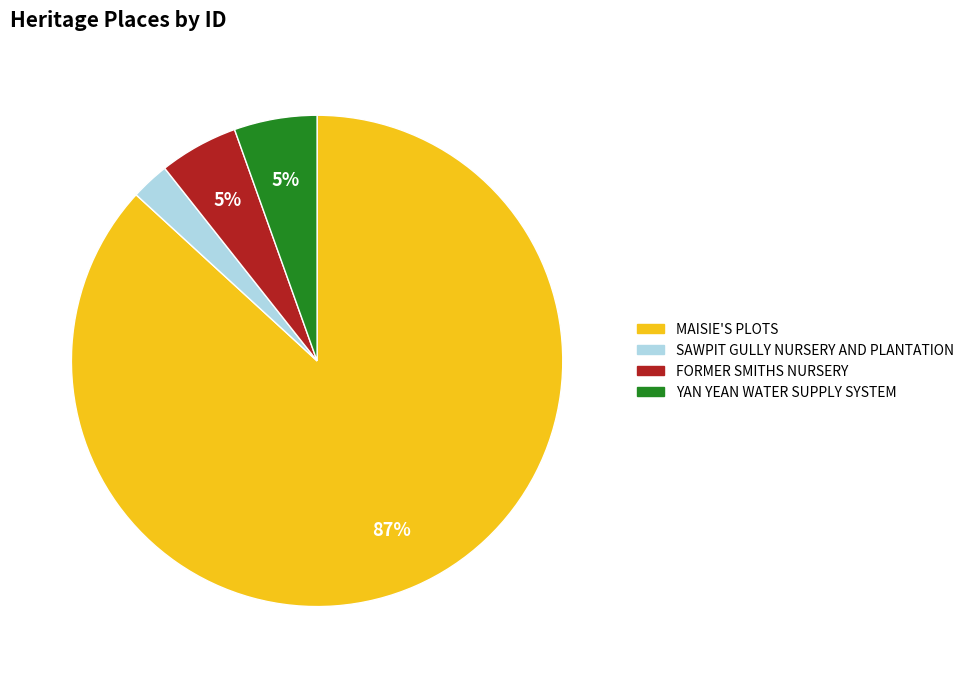

To the nearest percent, what percentage of the pie is YAN YEAN WATER SUPPLY SYSTEM?

5%